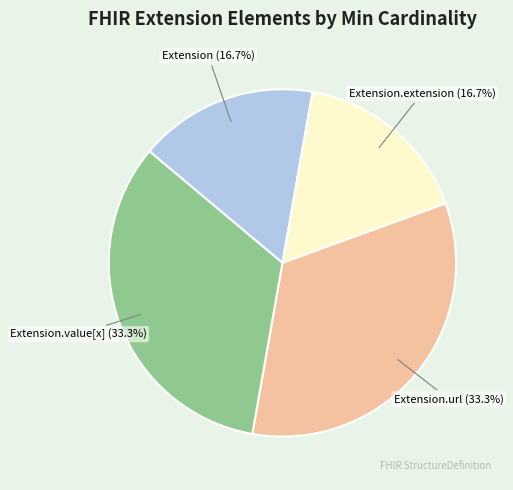

Does any single category account for the majority?

No